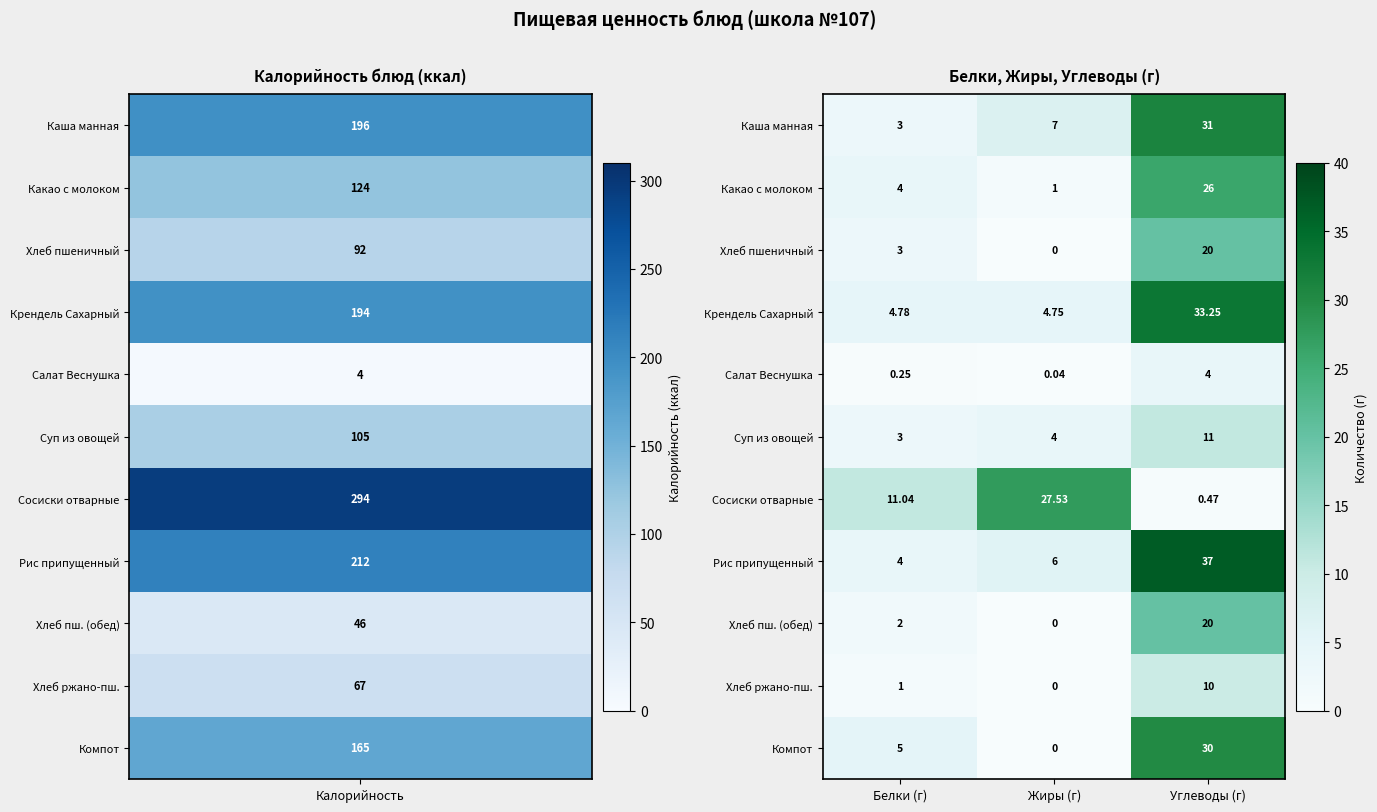

Which series changed the most between Белки (г) and Жиры (г)?

Сосиски отварные